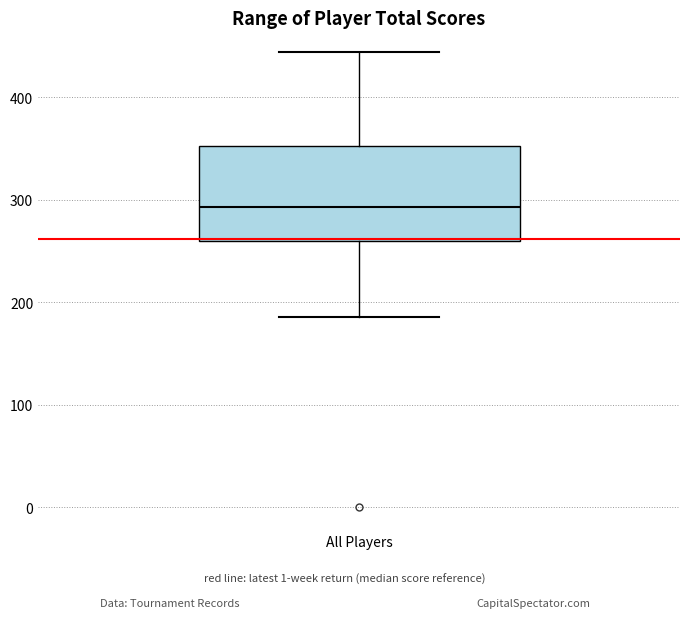

Where is the upper edge of the box for All Players on the y-axis? The values are not printed on the chart, so give them approximately, as read against the axis.

350